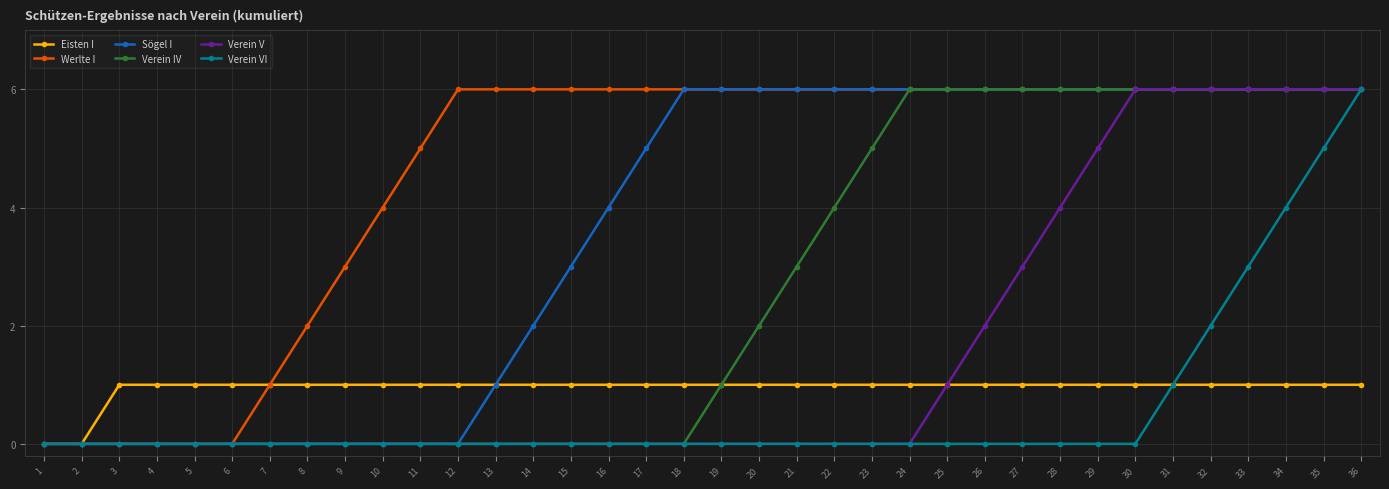

Reading left to right, transcribe all the data shown in this chart.

Eisten I: 0	0	1	1	1	1	1	1	1	1	1	1	1	1	1	1	1	1	1	1	1	1	1	1	1	1	1	1	1	1	1	1	1	1	1	1
Werlte I: 0	0	0	0	0	0	1	2	3	4	5	6	6	6	6	6	6	6	6	6	6	6	6	6	6	6	6	6	6	6	6	6	6	6	6	6
Sögel I: 0	0	0	0	0	0	0	0	0	0	0	0	1	2	3	4	5	6	6	6	6	6	6	6	6	6	6	6	6	6	6	6	6	6	6	6
Verein IV: 0	0	0	0	0	0	0	0	0	0	0	0	0	0	0	0	0	0	1	2	3	4	5	6	6	6	6	6	6	6	6	6	6	6	6	6
Verein V: 0	0	0	0	0	0	0	0	0	0	0	0	0	0	0	0	0	0	0	0	0	0	0	0	1	2	3	4	5	6	6	6	6	6	6	6
Verein VI: 0	0	0	0	0	0	0	0	0	0	0	0	0	0	0	0	0	0	0	0	0	0	0	0	0	0	0	0	0	0	1	2	3	4	5	6